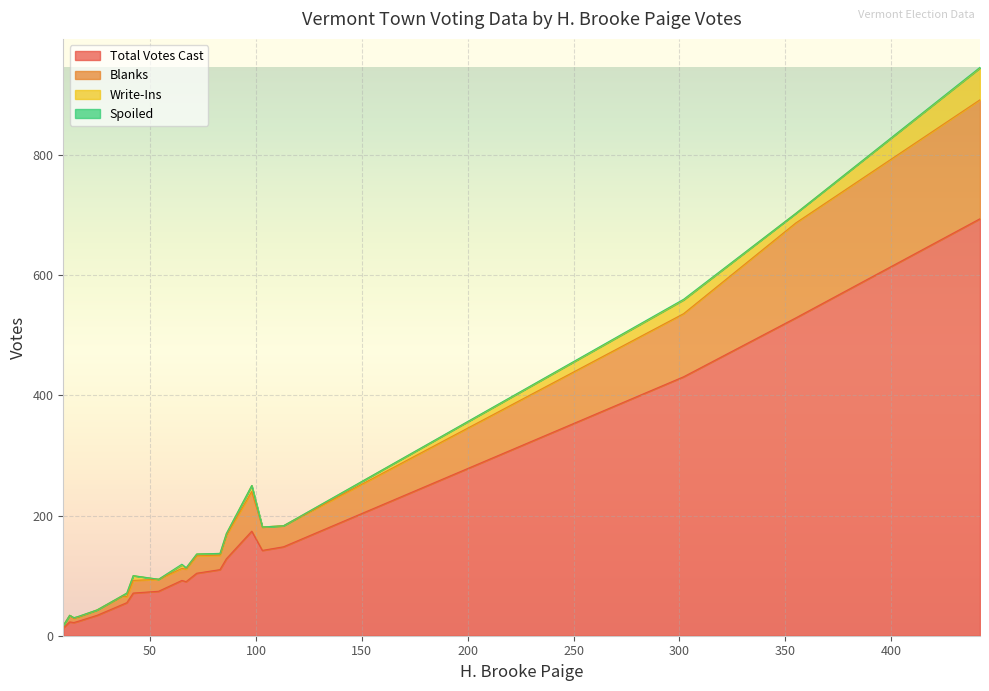

Which series has the largest total across all categories?

Total Votes Cast